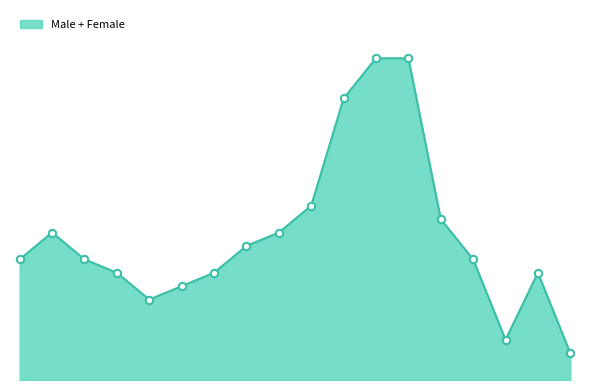

Does the chart have visible grid lines?

No